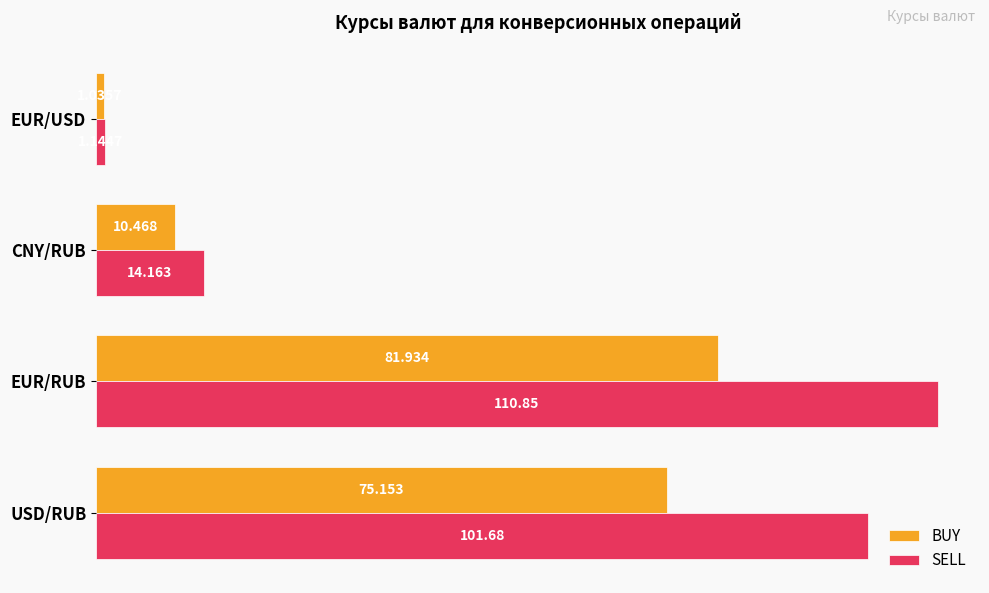

At which label does SELL reach its minimum?

EUR/USD